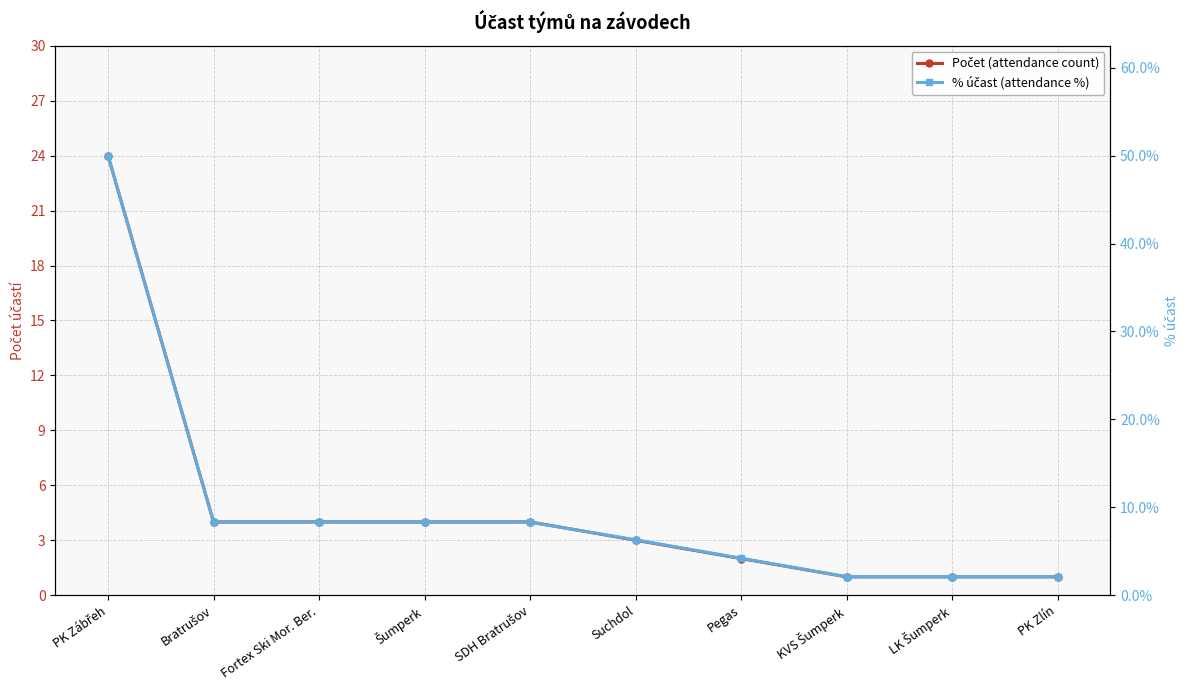

At which label is % účast (attendance %) closest to 26?

Bratrušov